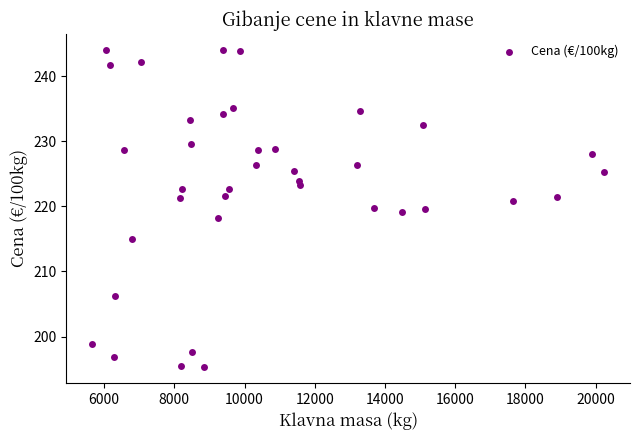

What is the range of Y values (max minus min)?

48.7